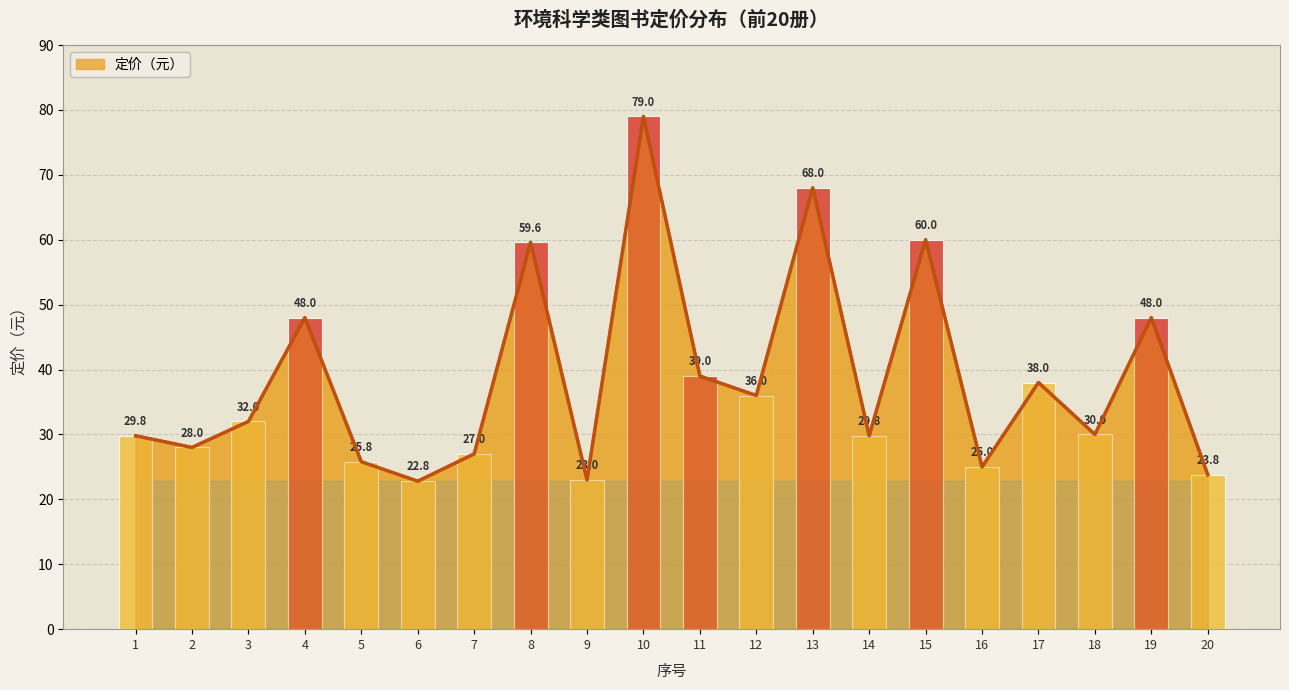

Which label corresponds to the largest value in the chart?

10